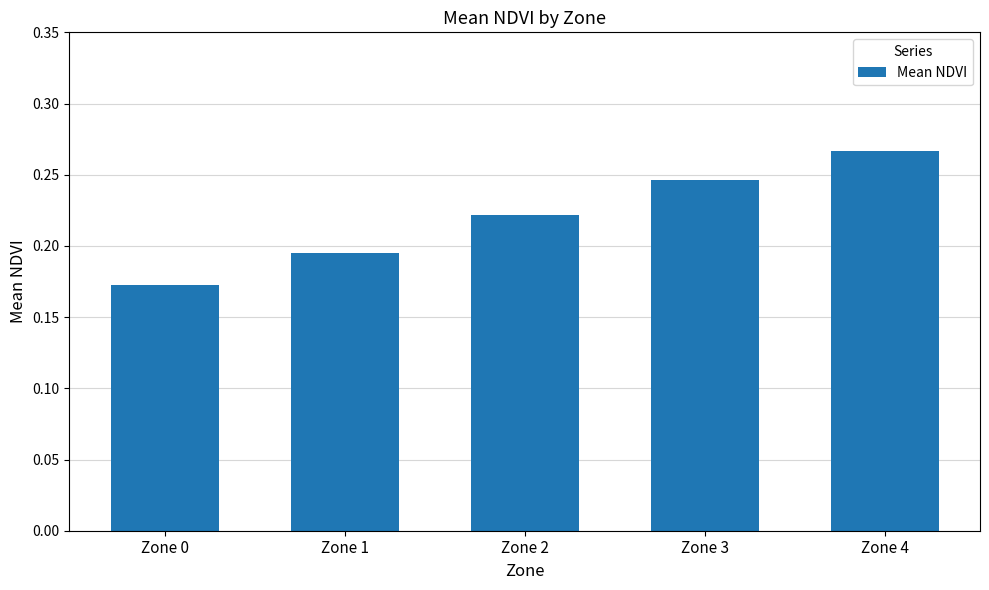

How many values are between 0 and 1?

5